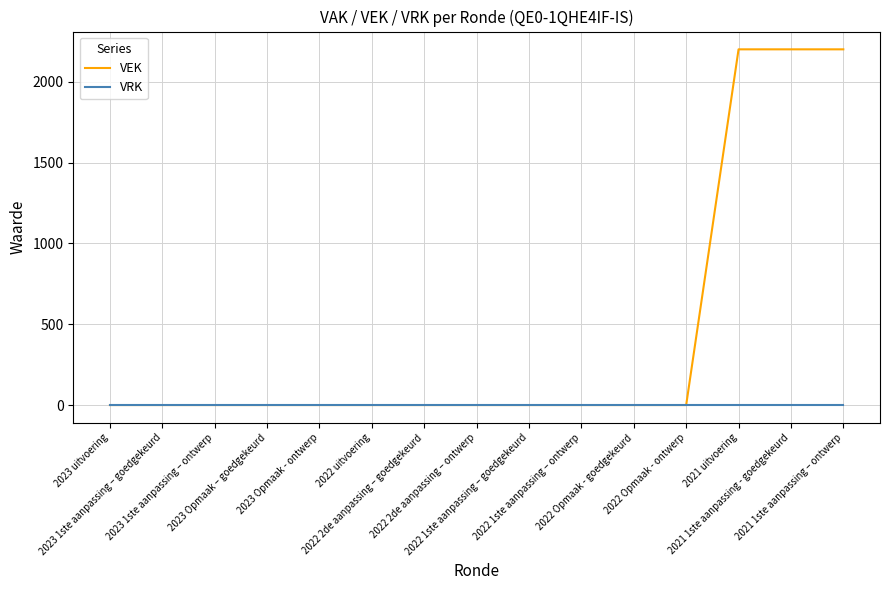

What are all the series names shown in the legend?

VEK, VRK